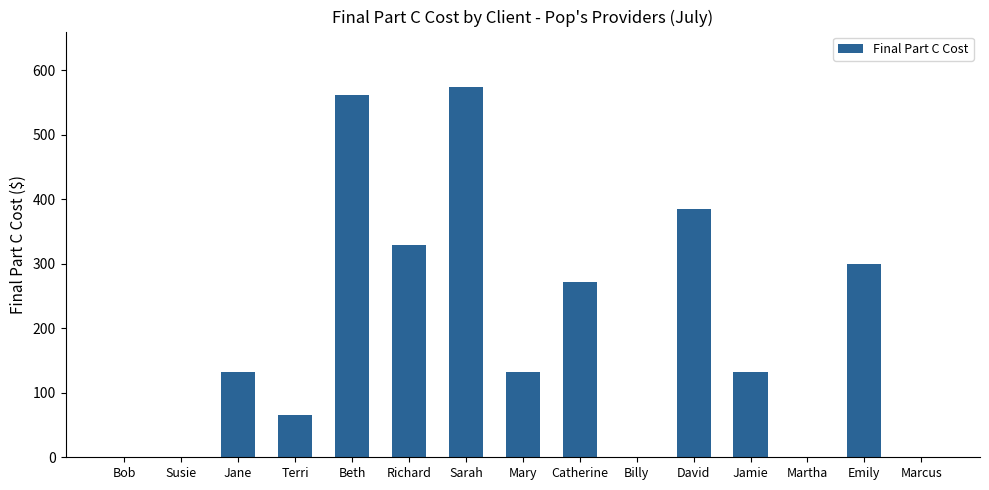

Which has a higher value, Susie or Mary?

Mary